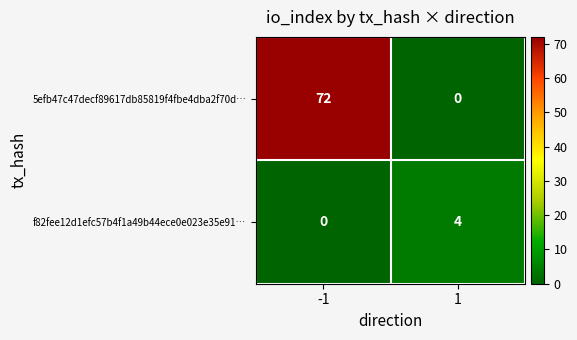

What is the total value across all series at -1?

72